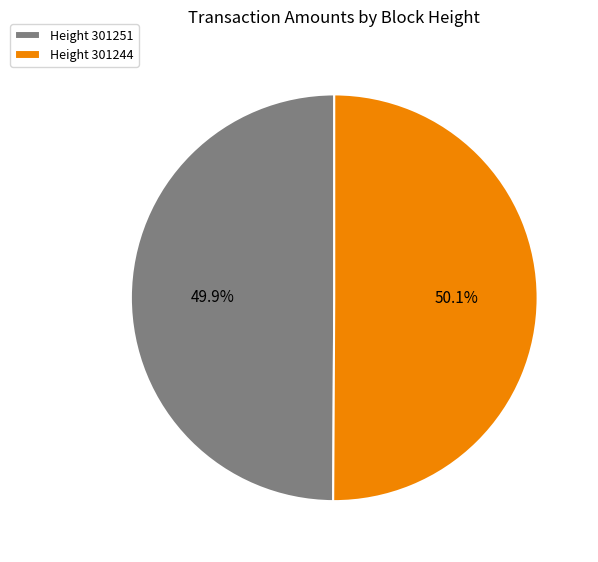

How many slices are in this pie chart?

2